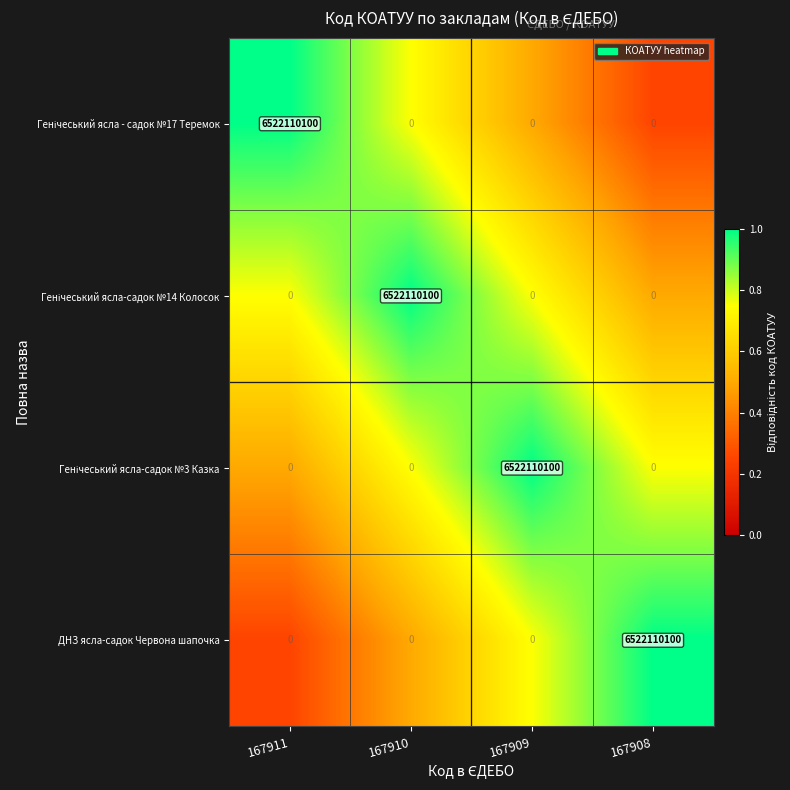

What is the spread (max minus min) of values at 167909?

6522110100